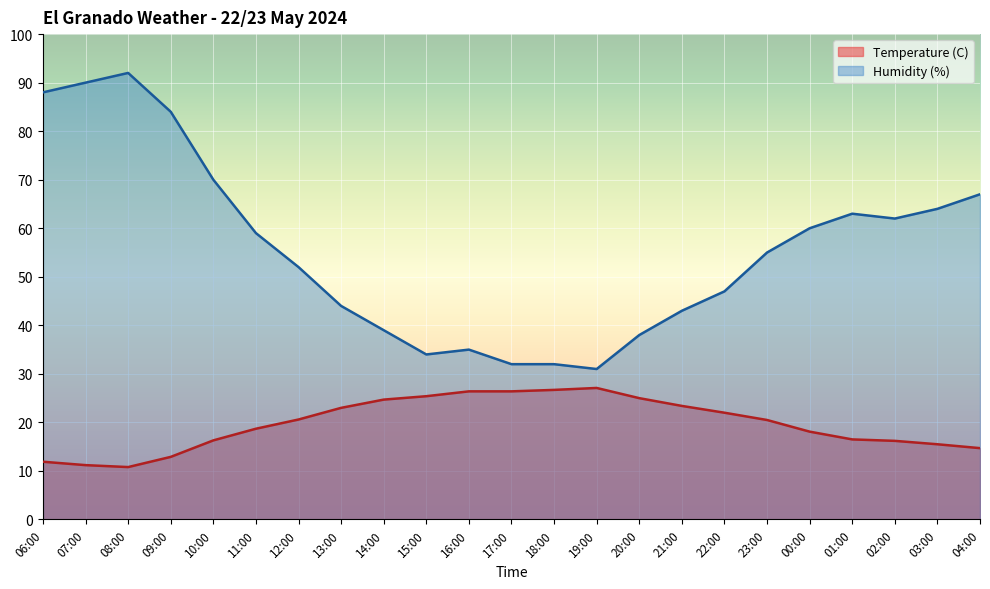

True or false: Humidity (%) has more than 0 points higher than both neighbors.

True